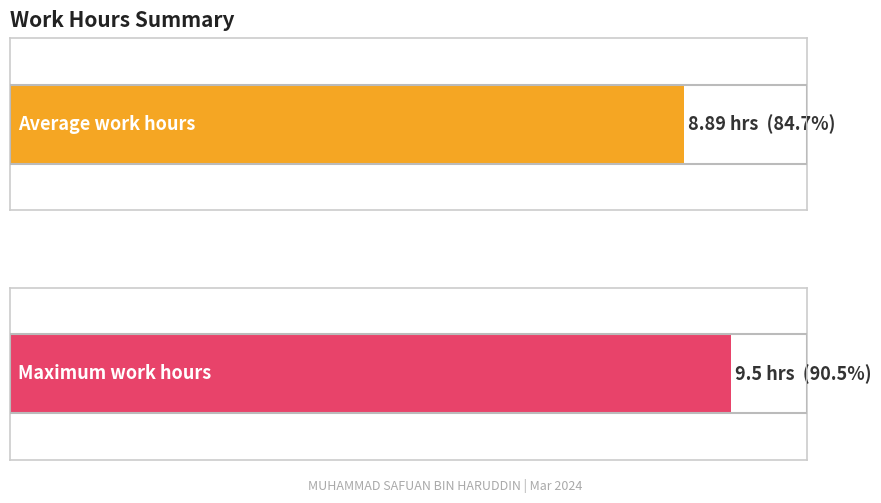

Are the bars grouped side by side (vs. stacked)?

No